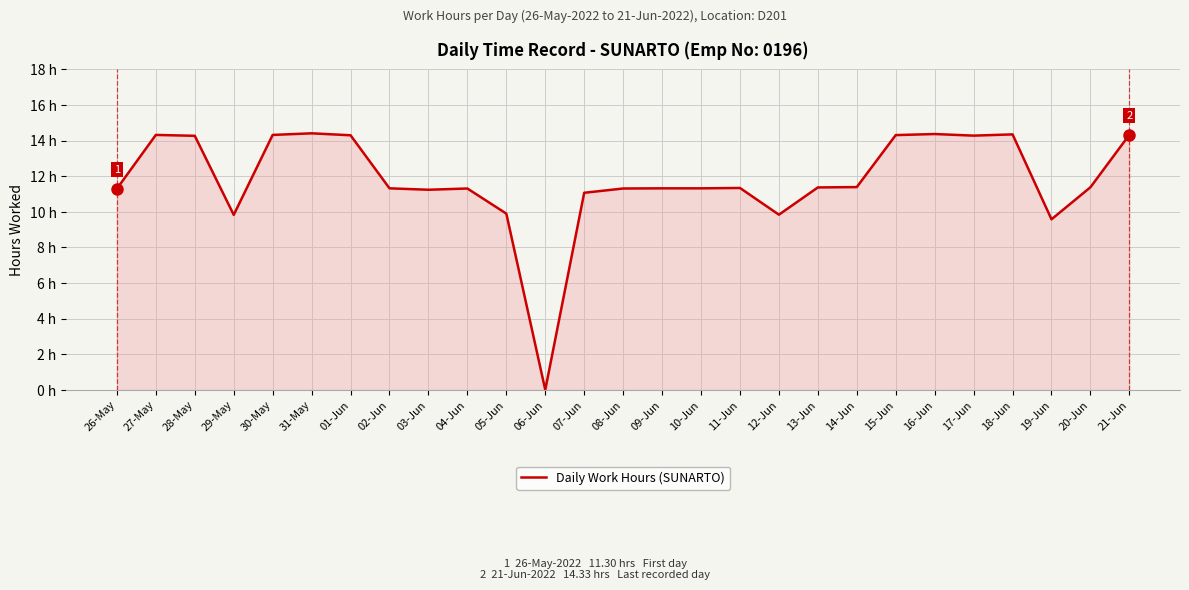

Does the chart display data point markers on the line(s)?

No